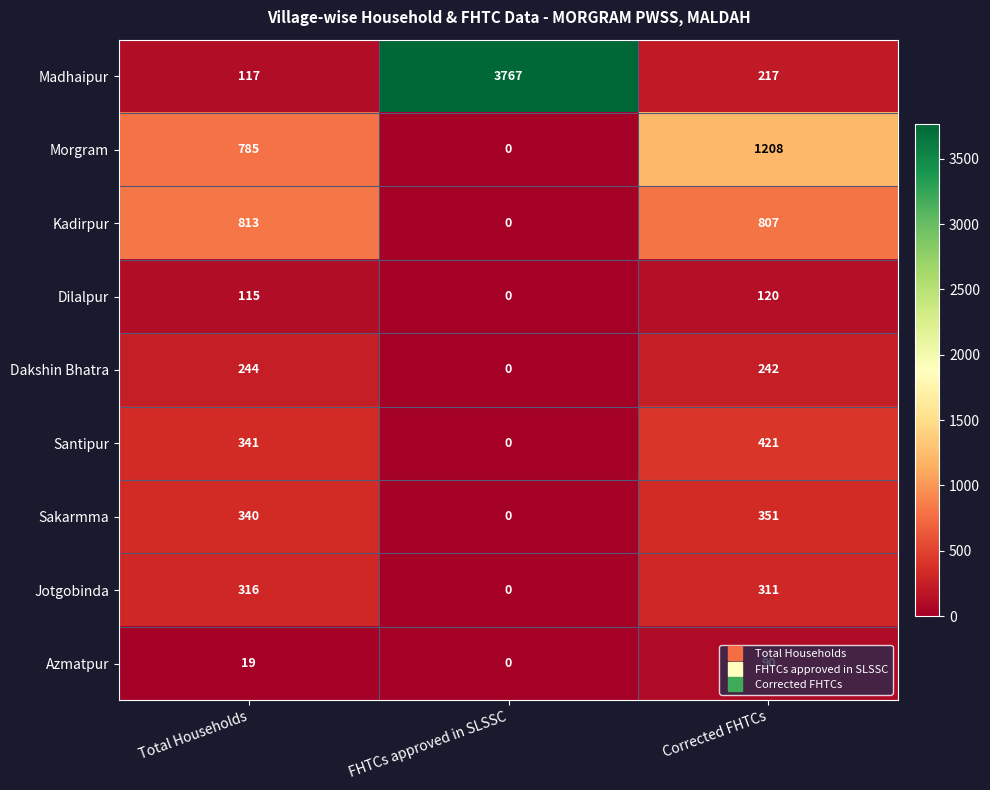

Which series has the largest total across all categories?

Madhaipur